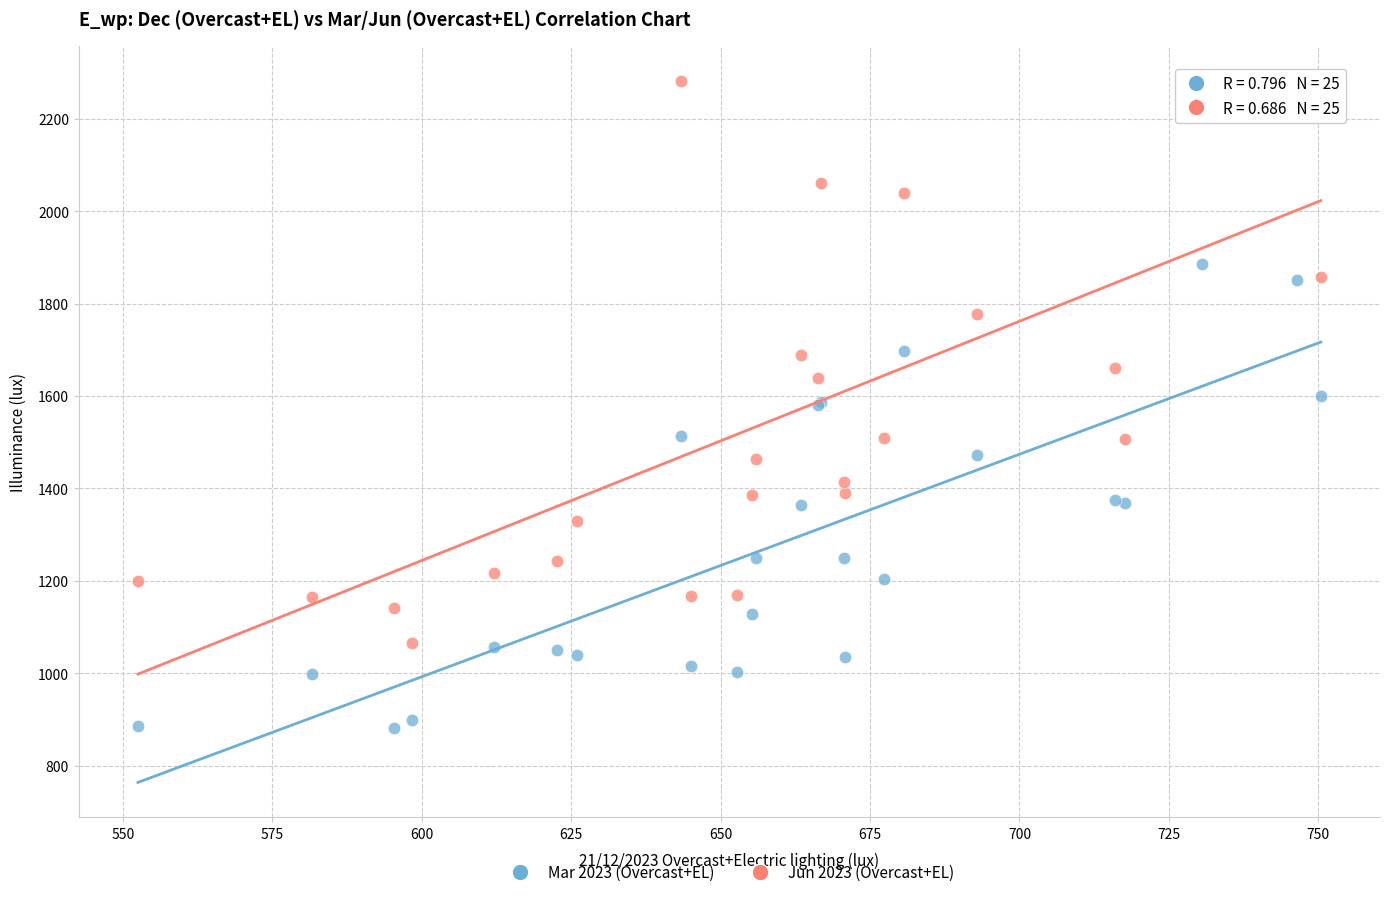

What is the X range (max minus min) for the scatter plot?

197.9